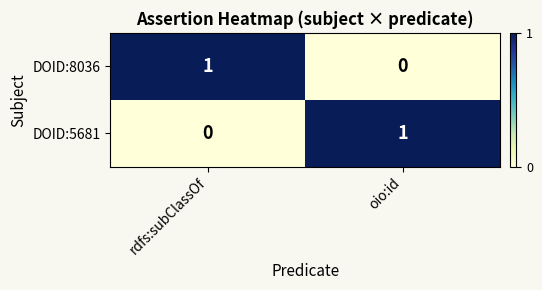

Reading left to right, what are all the values shown in this chart?

DOID:8036: 1	0
DOID:5681: 0	1